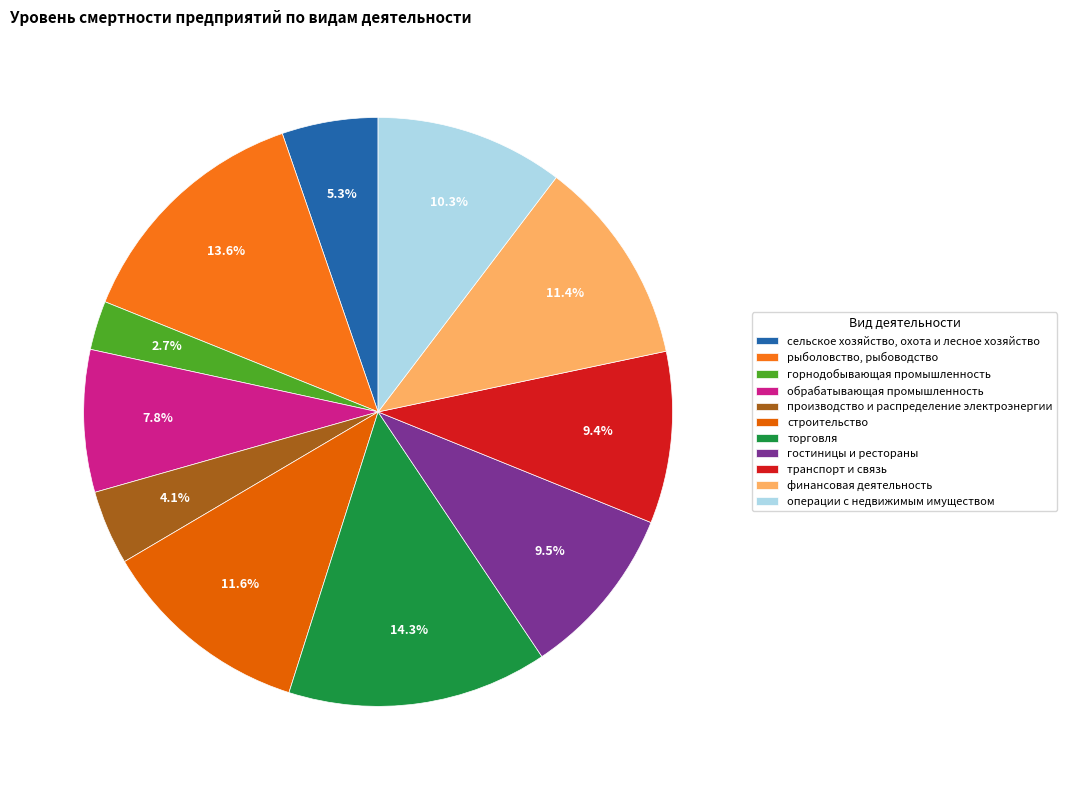

True or false: финансовая деятельность accounts for 17% of the total.

False